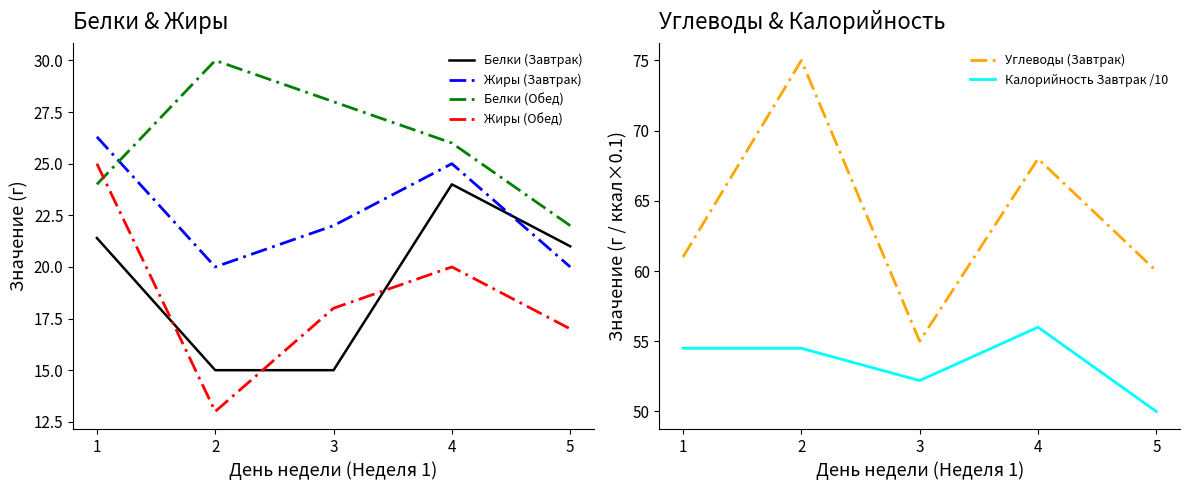

True or false: Белки (Обед) and Калорийность Завтрак /10 cross at least once.

False